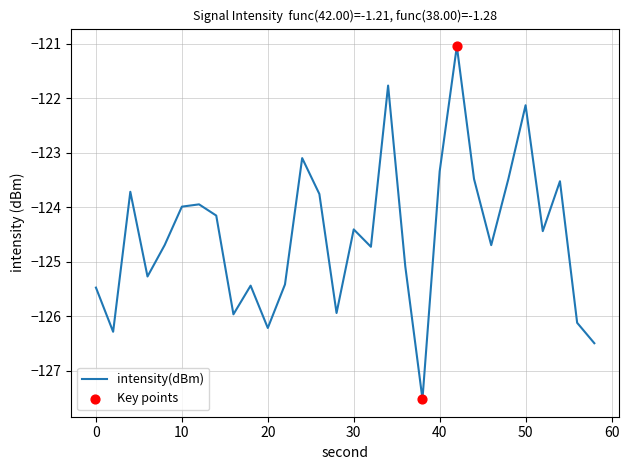

What is the greatest value displayed?

-121.0